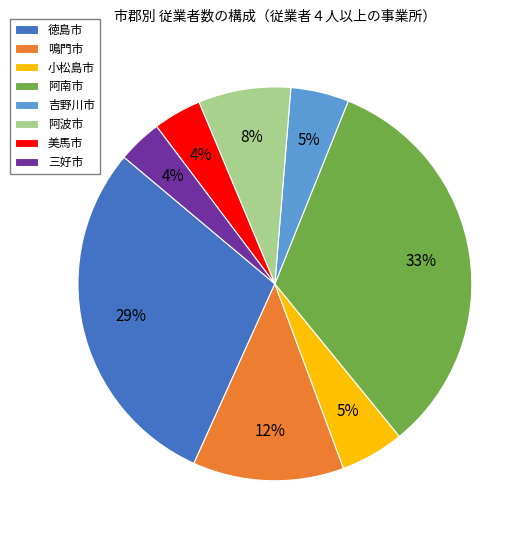

What is the ratio of the value at 鳴門市 to the value at 阿南市?

0.4